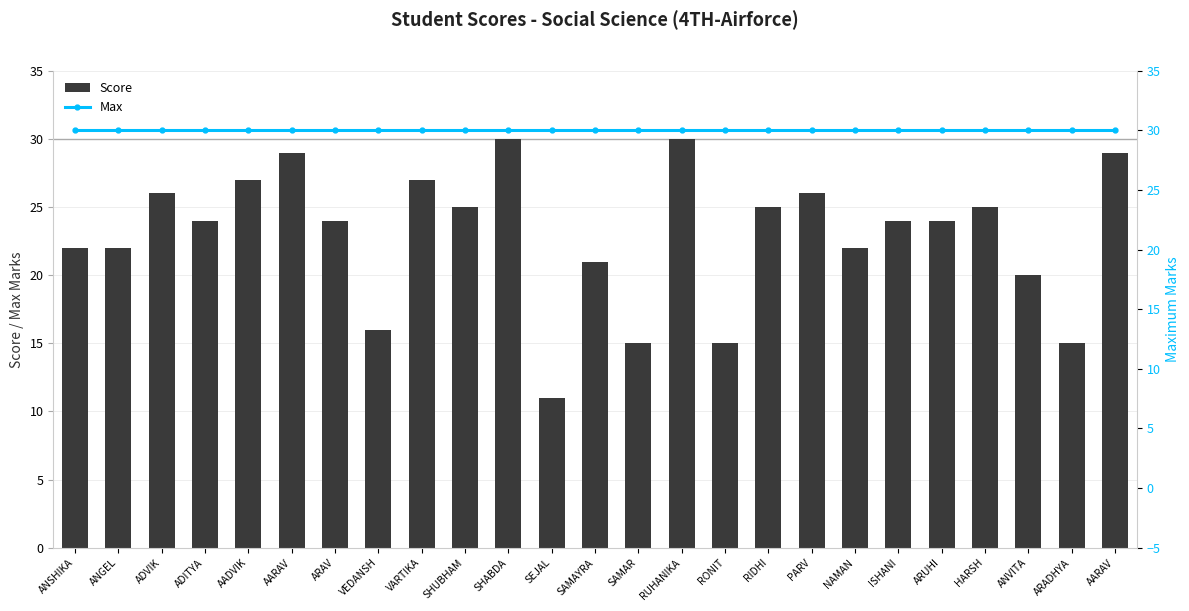

What is the label of the 20th bar from the right?

AARAV